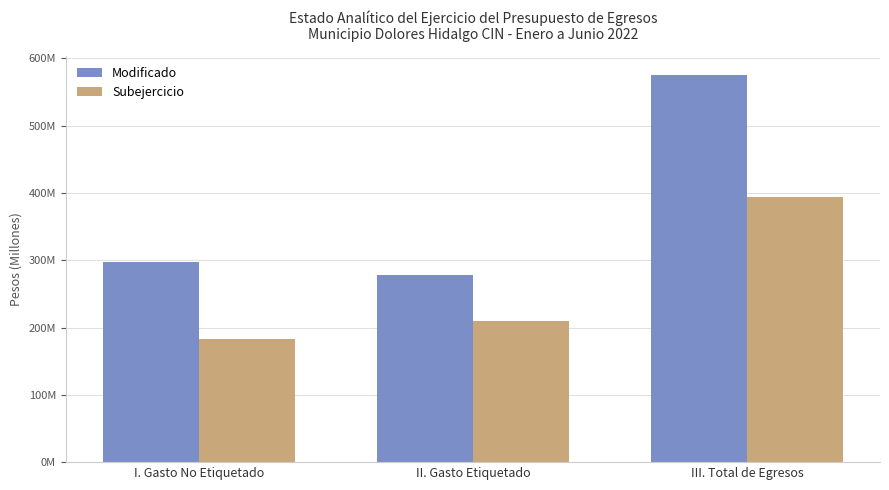

What is the label of the 1st bar from the left?

I. Gasto No Etiquetado